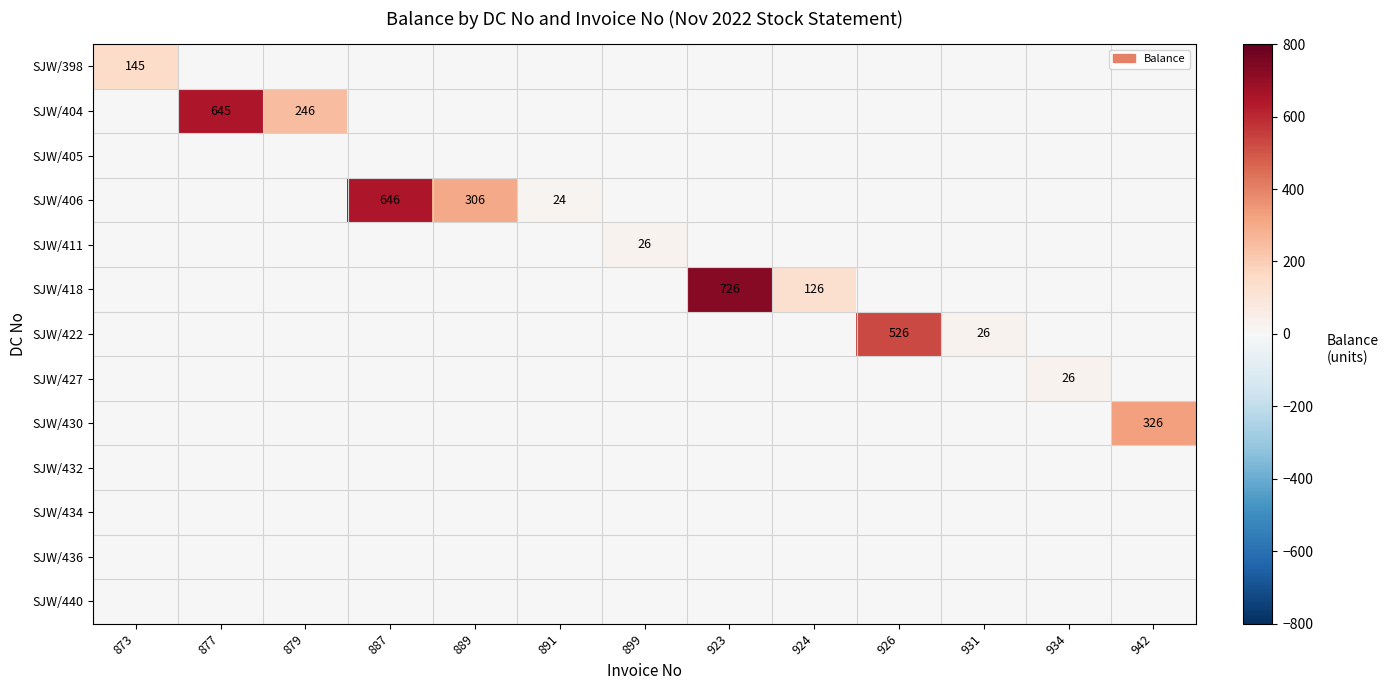

Is it true that SJW/406 equals 33 at 891?

False